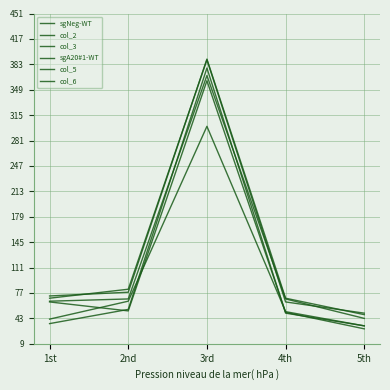

Read the col_2 value at 2nd.

53